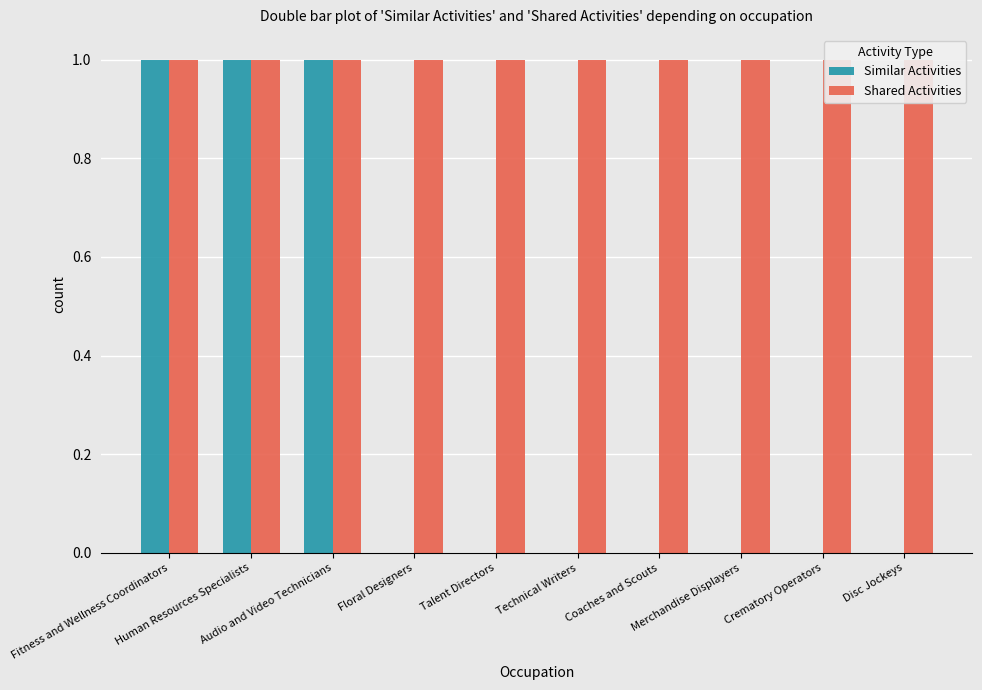

At which category does the chart reach its peak across all series?

Fitness and Wellness Coordinators